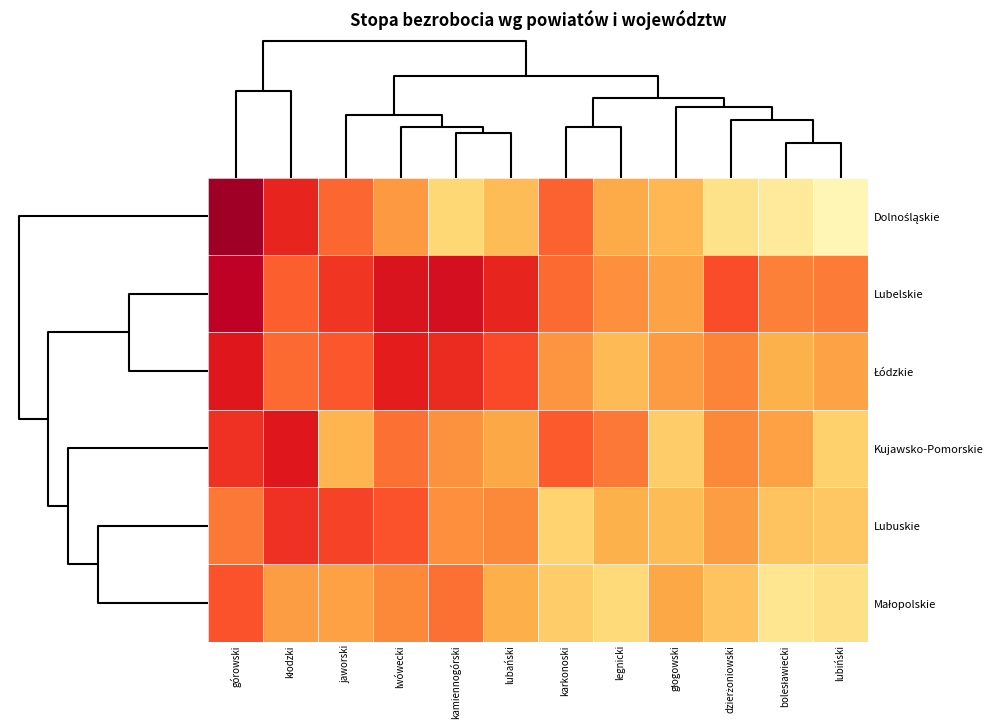

How many series are shown in this chart?

6